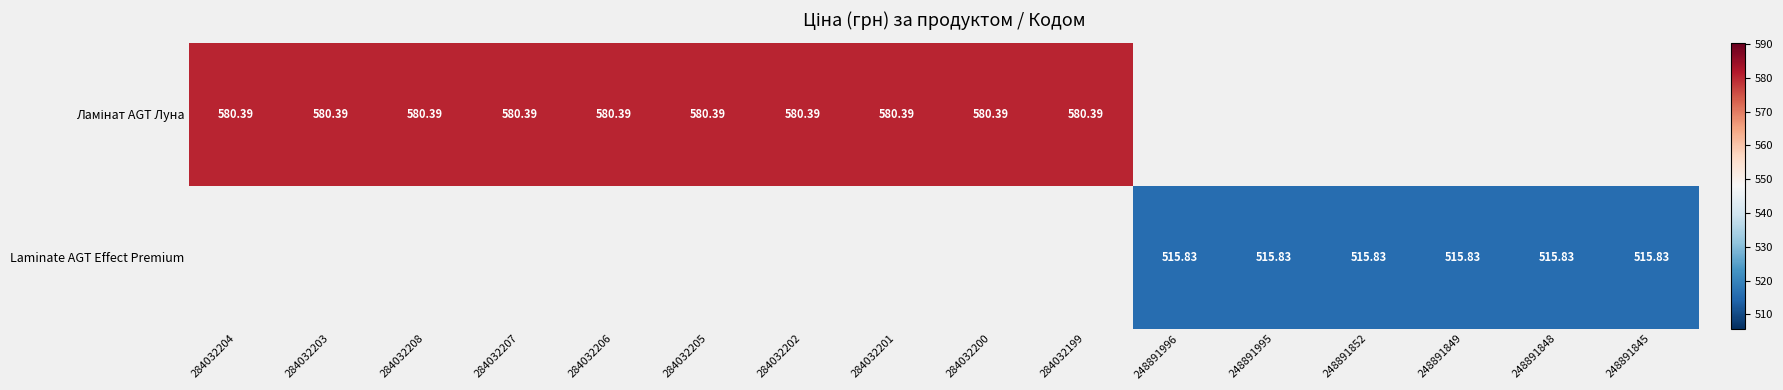

What is the maximum value shown in the chart?

580.4